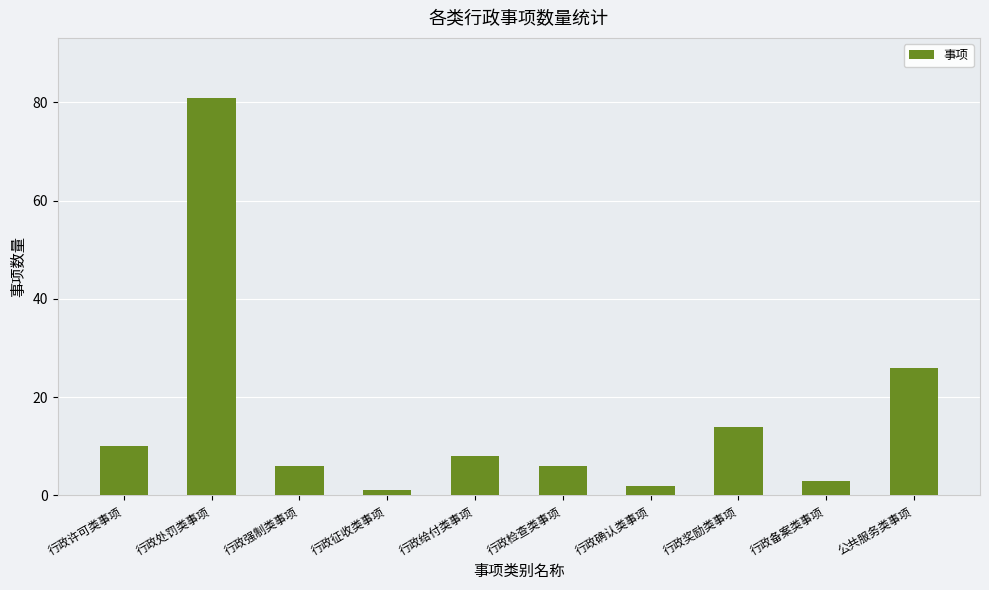

What is the sum of all values?

157